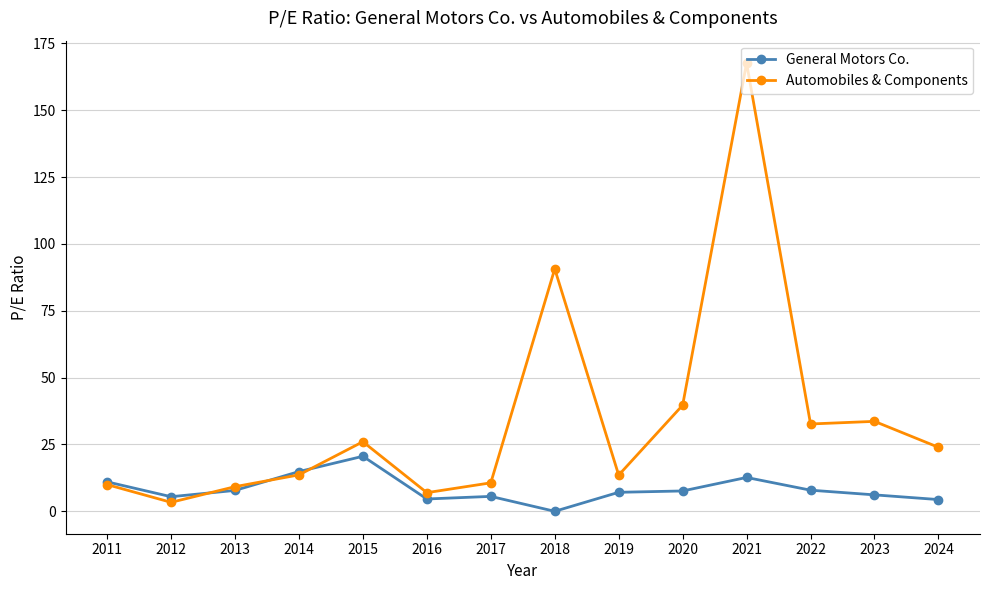

Rank the series by their maximum value, from lowest to highest.

General Motors Co., Automobiles & Components